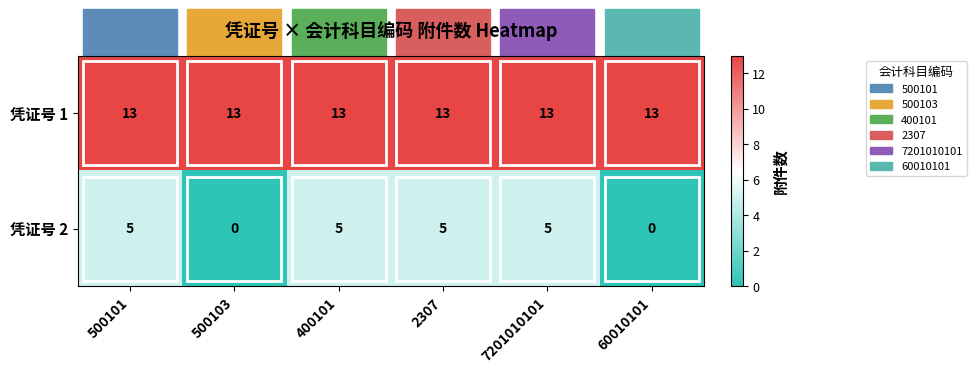

What is the greatest value displayed?

13